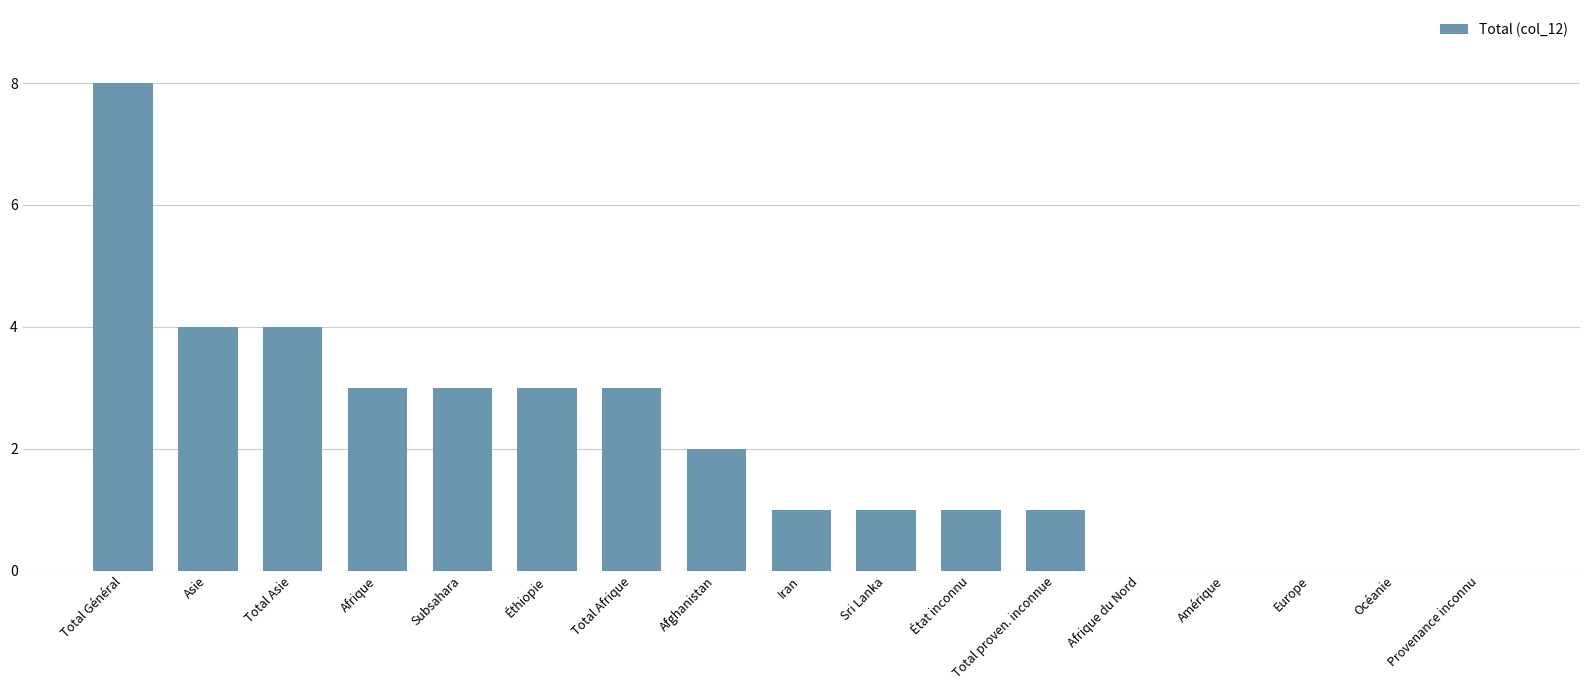

The value at Subsahara is 3. True or false?

True